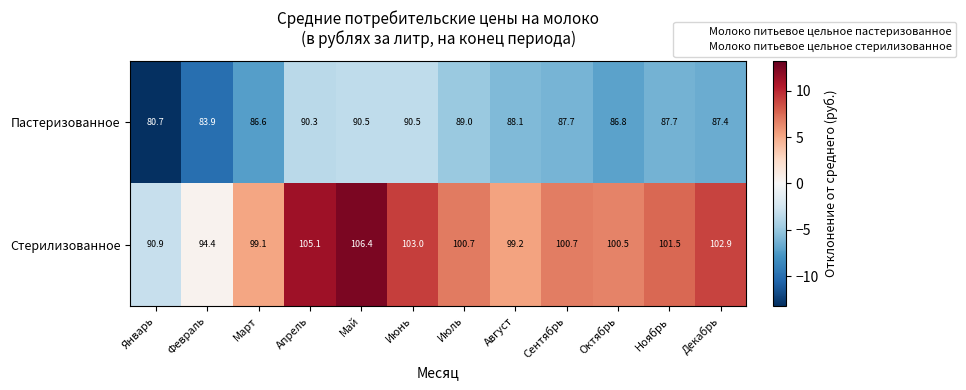

Reading left to right, extract all data points from this chart.

Пастеризованное: 80.7	83.9	86.6	90.3	90.5	90.5	89.0	88.1	87.7	86.8	87.7	87.4
Стерилизованное: 90.9	94.4	99.1	105.1	106.4	103.0	100.7	99.2	100.7	100.5	101.5	102.9